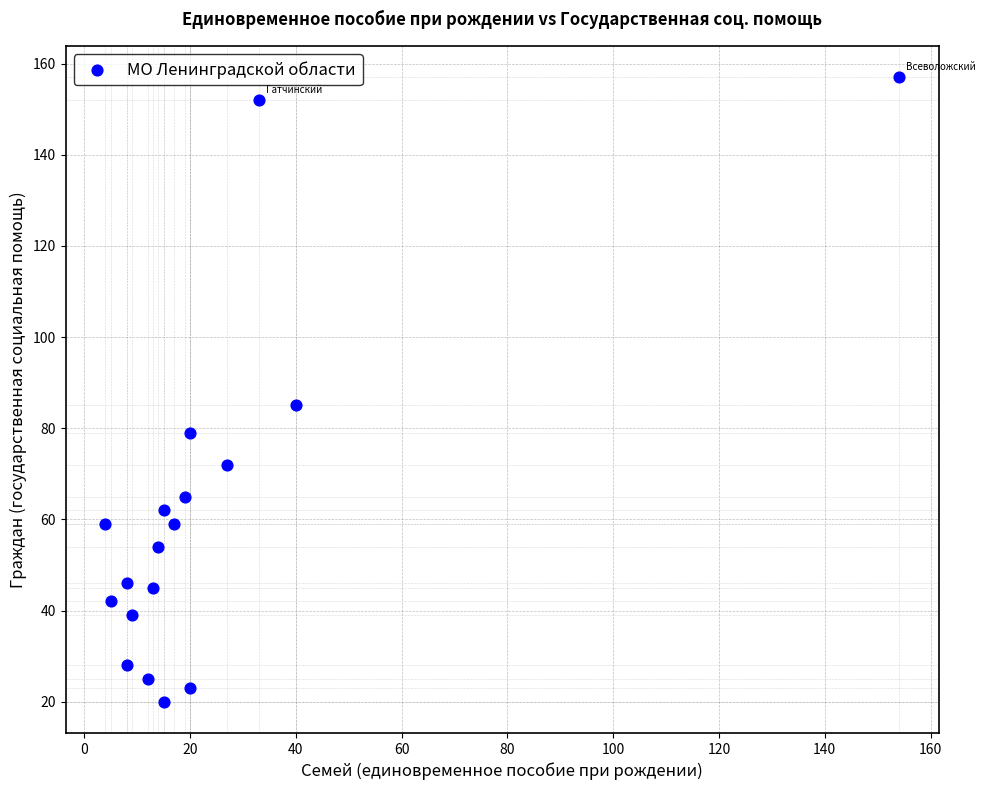

What Y value in the scatter plot is closest to 88?

85